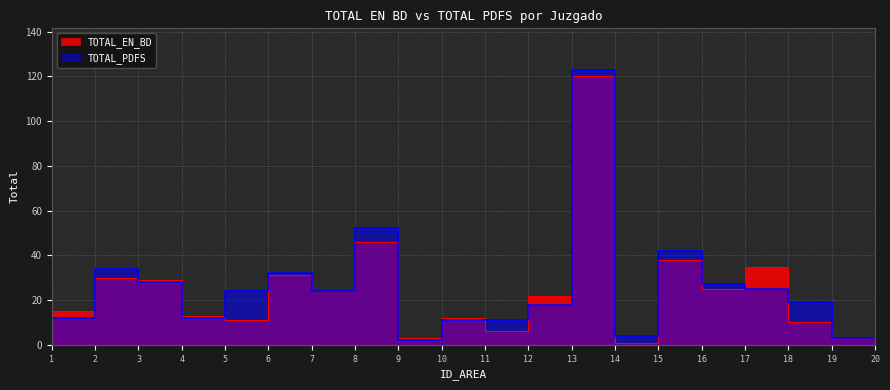

How many values in the TOTAL_EN_BD series exceed 24?

9